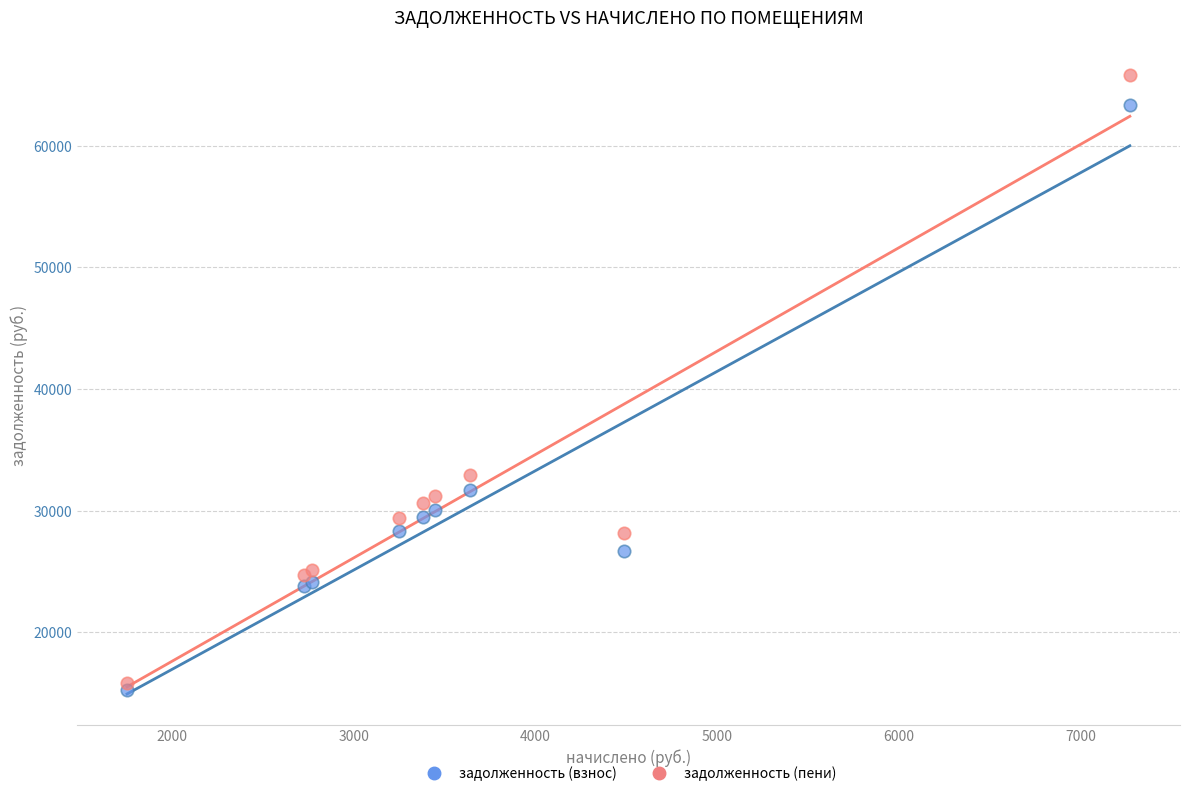

Across all series, what Y value is closest to 40536?

32927.3